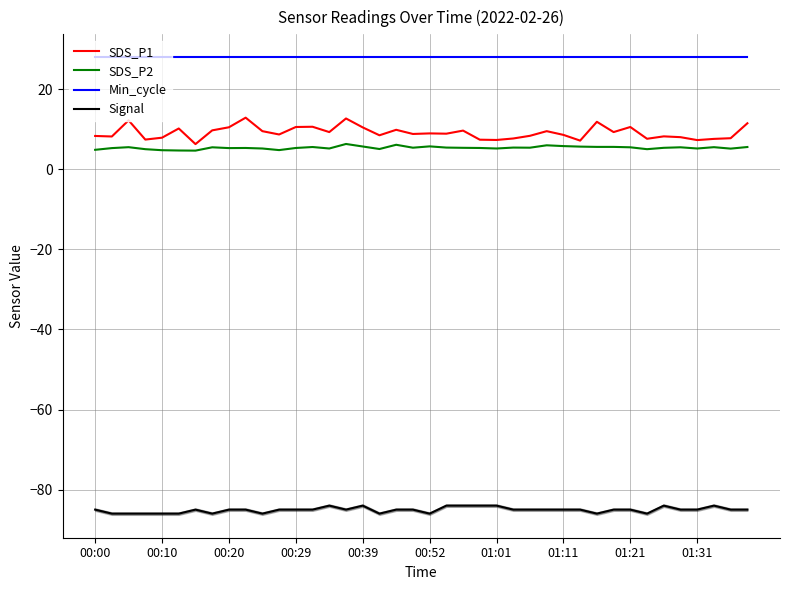

True or false: SDS_P1 and SDS_P2 intersect in this chart.

False